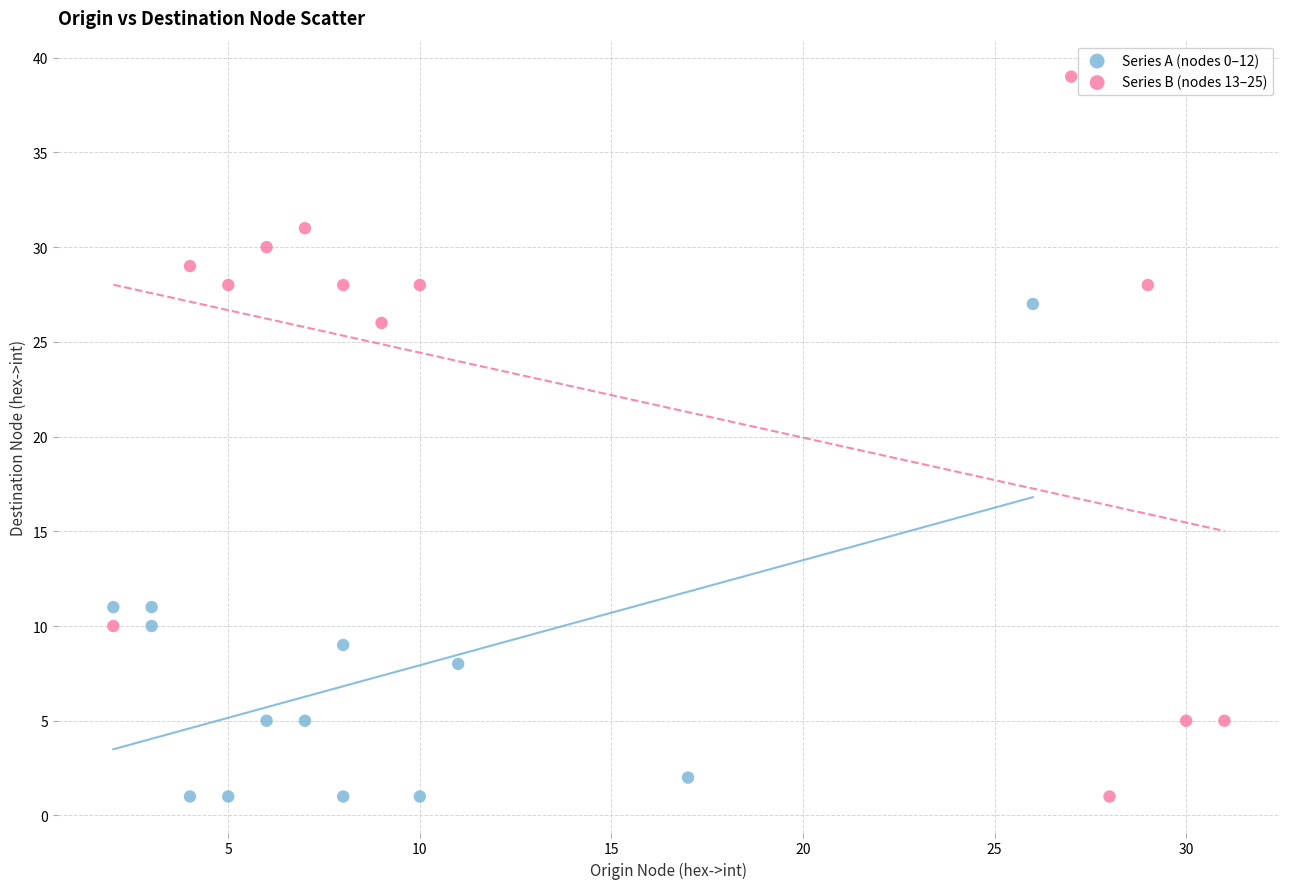

Which series has the largest Y range (max minus min)?

Series B (nodes 13–25)